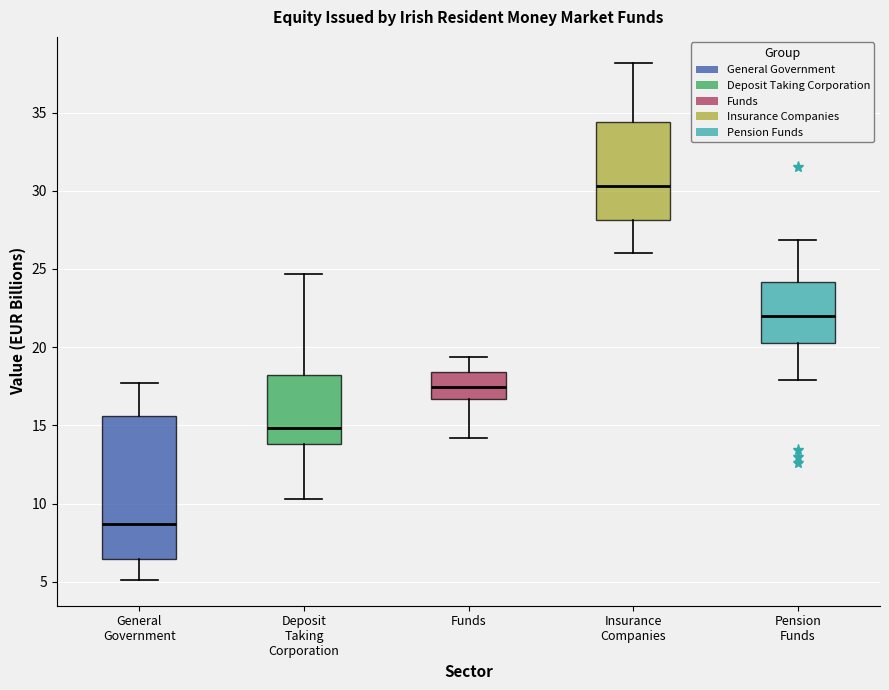

Reading left to right, read every box against the y-axis: the position of its median line, the range the box covers, and the ends of its whiskers. The values are not printed on the chart, so give them approximately, as read against the axis.

General Government: median 8.5, box 6.5 to 15.5, whiskers 5.0 to 17.5
Deposit Taking Corporation: median 15.0, box 14.0 to 18.0, whiskers 10.5 to 24.5
Funds: median 17.5, box 16.5 to 18.5, whiskers 14.0 to 19.5
Insurance Companies: median 30.5, box 28.0 to 34.5, whiskers 26.0 to 38.0
Pension Funds: median 22.0, box 20.5 to 24.0, whiskers 18.0 to 27.0